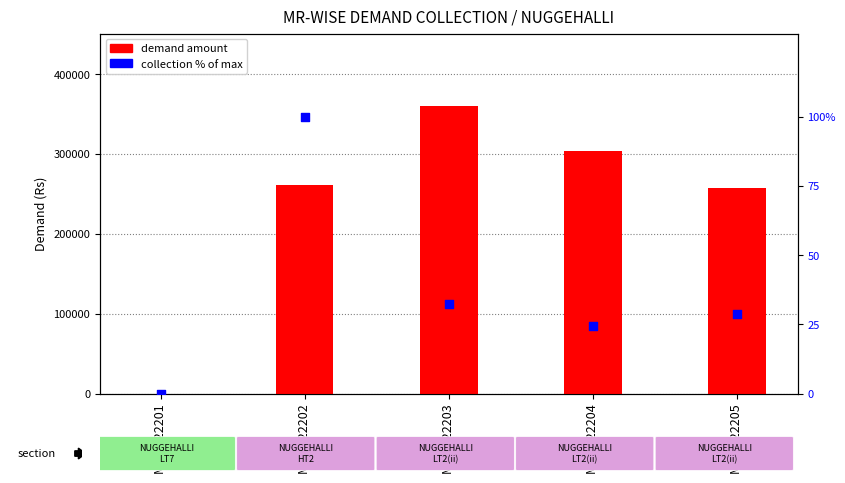

What is the total value across all series at MR 1422204?

303418.7